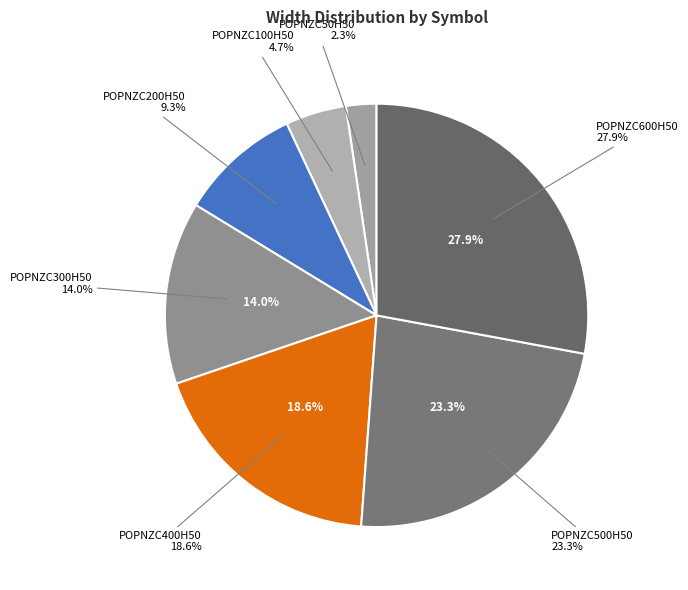

Is it true that POPNZC200H50 is 9% of the pie?

True